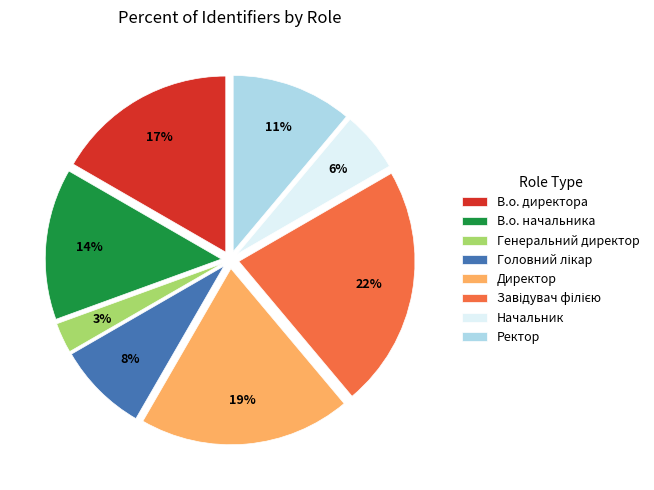

What percentage is the Генеральний директор slice, to the nearest percent?

3%